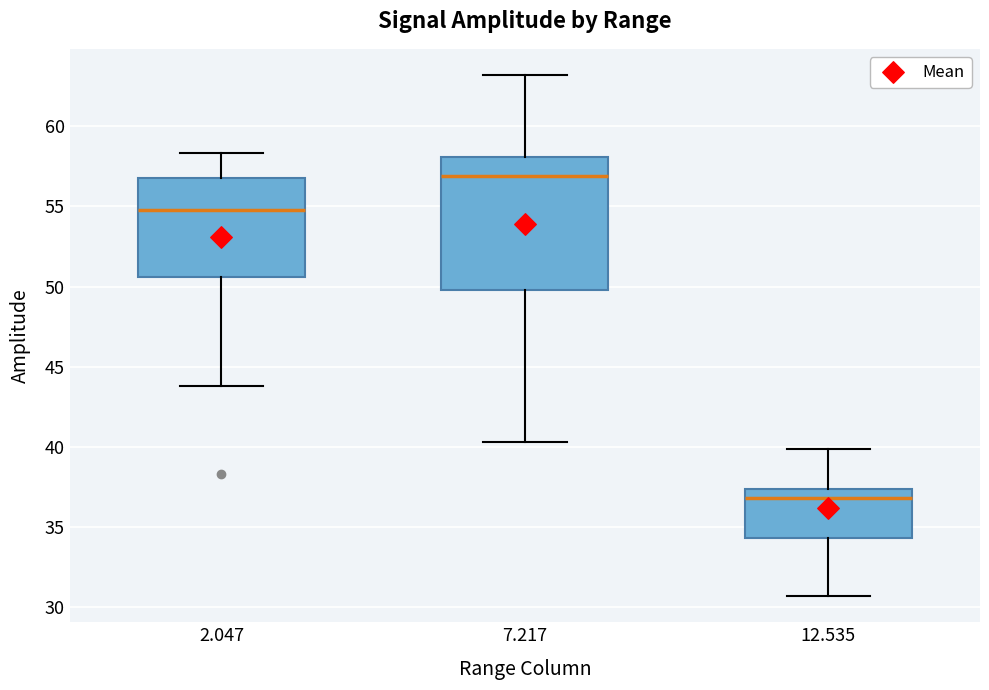

Where does the median line of the box at x = 12.535 sit on the y-axis? The values are not printed on the chart, so give them approximately, as read against the axis.

37.0